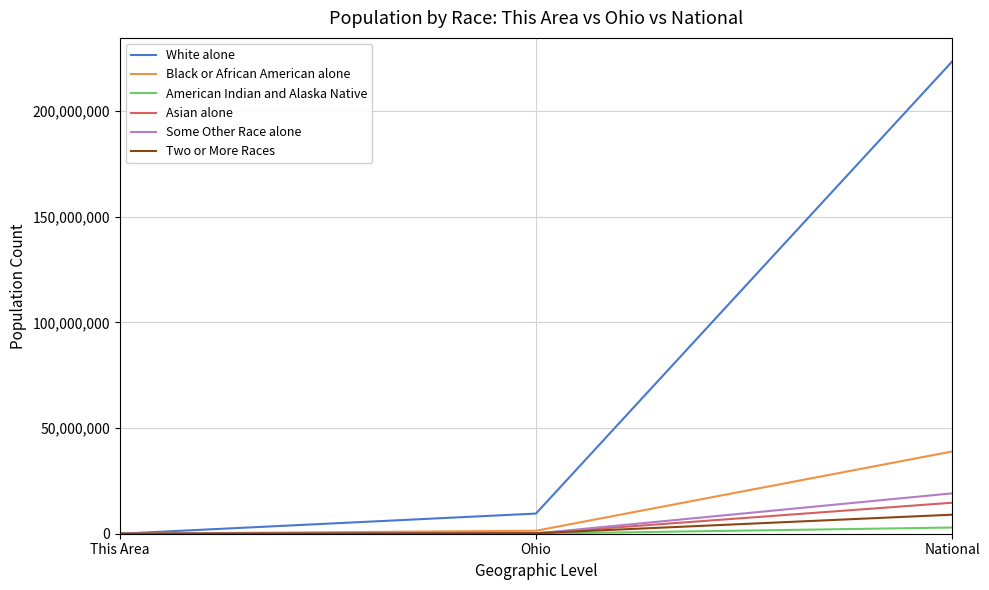

At National, list the series in order from largest to smallest.

White alone, Black or African American alone, Some Other Race alone, Asian alone, Two or More Races, American Indian and Alaska Native